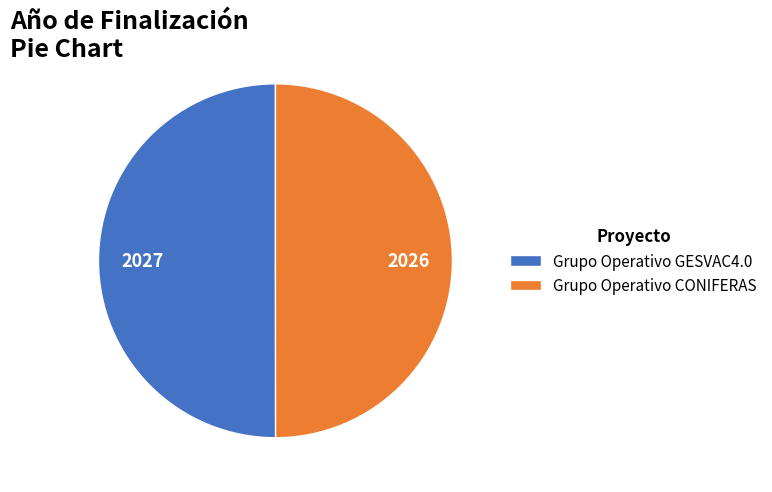

Approximately how many times larger is the value at Grupo Operativo CONIFERAS compared to Grupo Operativo GESVAC4.0?

1.0